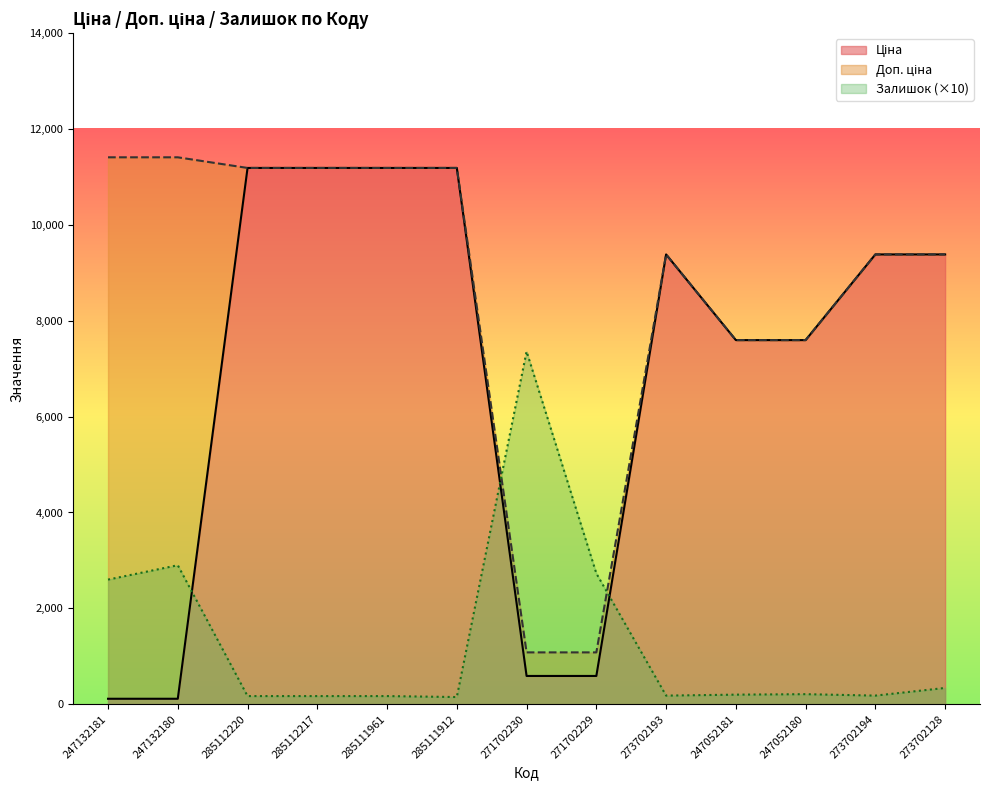

Count the number of data series in this chart.

3